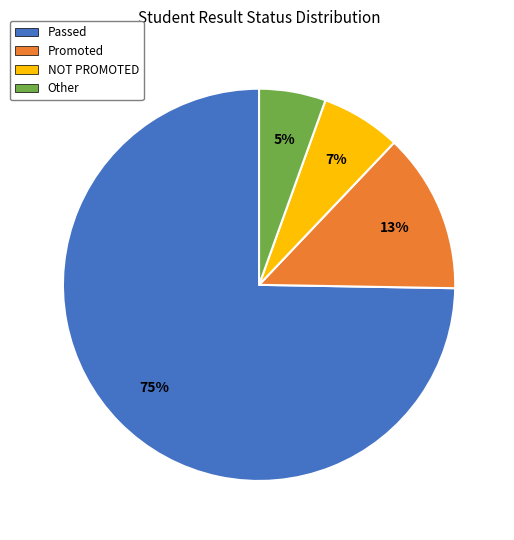

The NOT PROMOTED slice represents 7% of the pie. True or false?

True